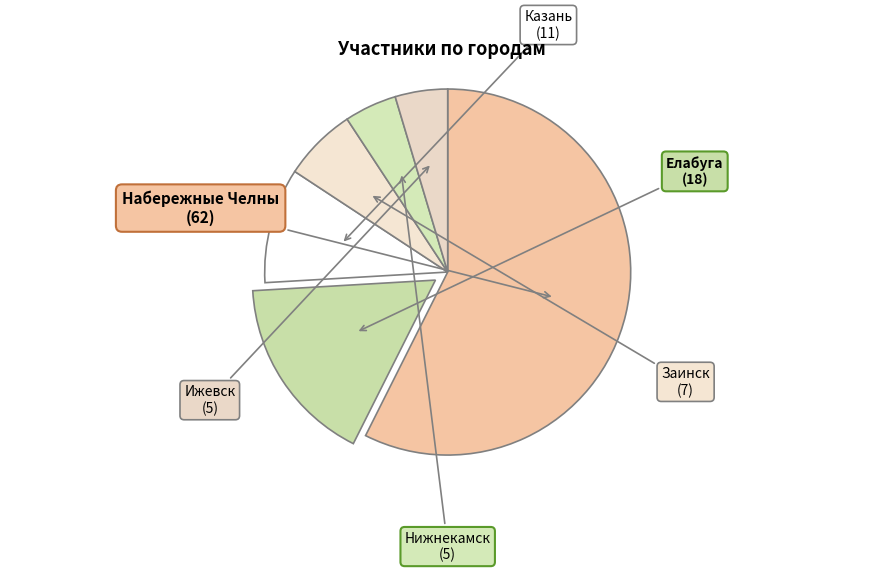

Combined, do Набережные Челны and Заинск account for over 50%?

Yes